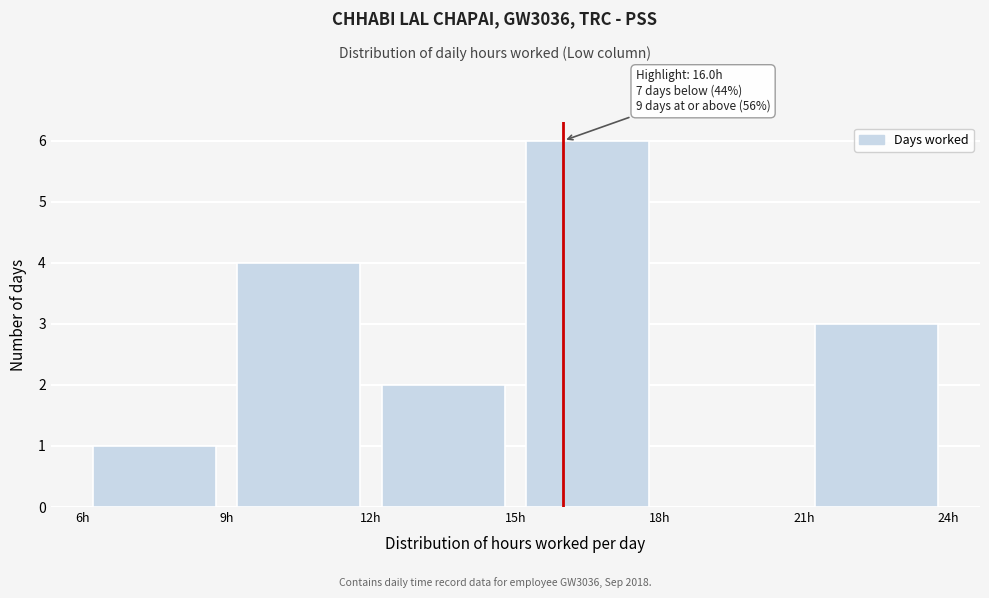

Over which range of the x-axis is the bar tallest?

15 to 18